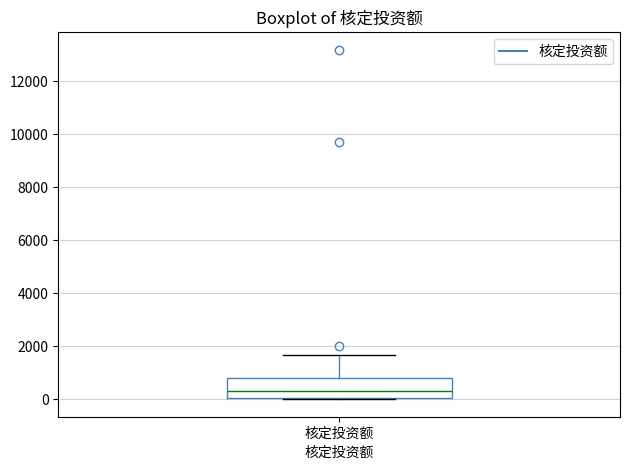

Where does the upper whisker of the box for 核定投资额 end on the y-axis? The values are not printed on the chart, so give them approximately, as read against the axis.

1600